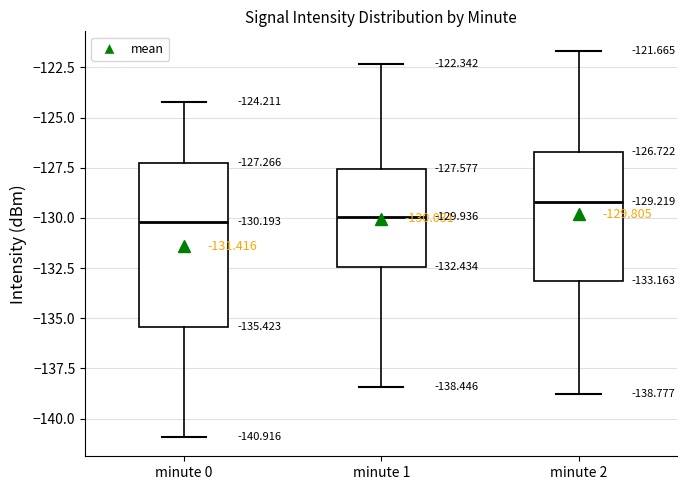

Which box is the tallest, from its lower edge to its upper edge?

minute 0